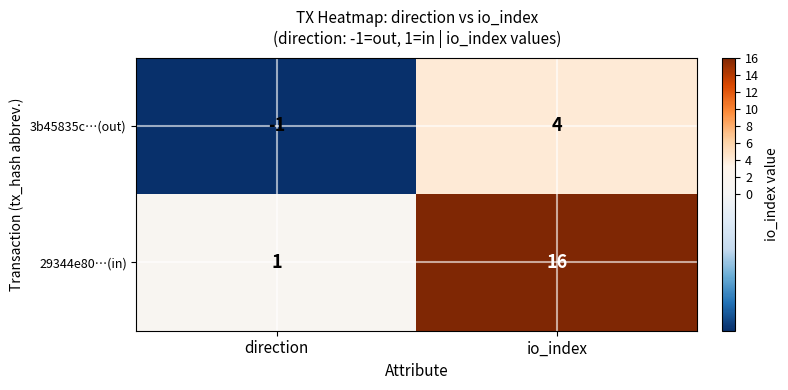

What is the difference between the 29344e80…(in) values at direction and io_index?

15